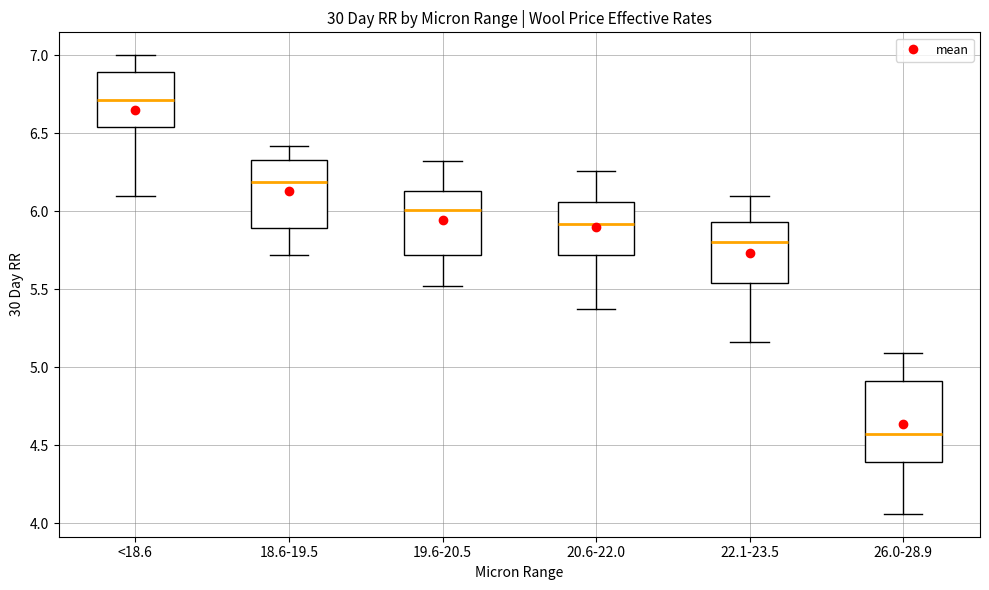

Reading left to right, read every box against the y-axis: the position of its median line, the range the box covers, and the ends of its whiskers. The values are not printed on the chart, so give them approximately, as read against the axis.

<18.6: median 6.70, box 6.55 to 6.90, whiskers 6.10 to 7.00
18.6-19.5: median 6.20, box 5.90 to 6.35, whiskers 5.70 to 6.40
19.6-20.5: median 6.00, box 5.70 to 6.15, whiskers 5.50 to 6.30
20.6-22.0: median 5.90, box 5.70 to 6.05, whiskers 5.35 to 6.25
22.1-23.5: median 5.80, box 5.55 to 5.95, whiskers 5.15 to 6.10
26.0-28.9: median 4.55, box 4.40 to 4.90, whiskers 4.05 to 5.10